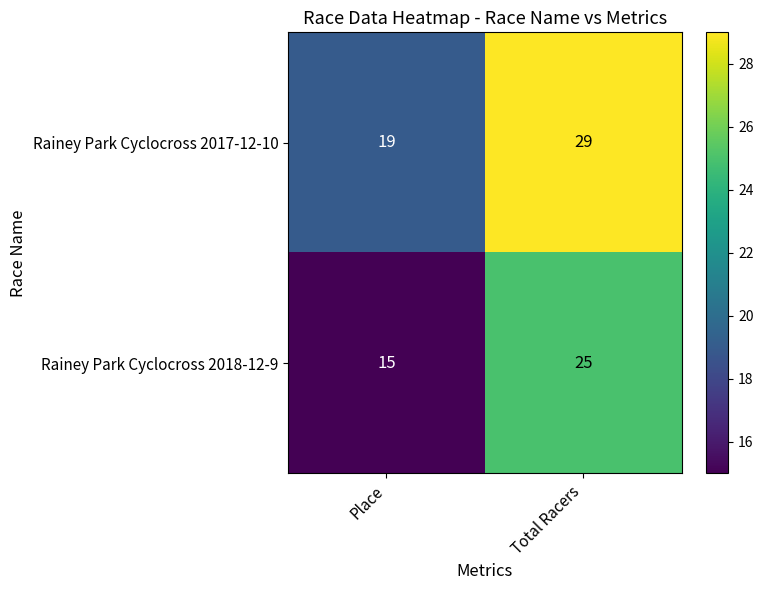

What is the maximum value shown in the chart?

29